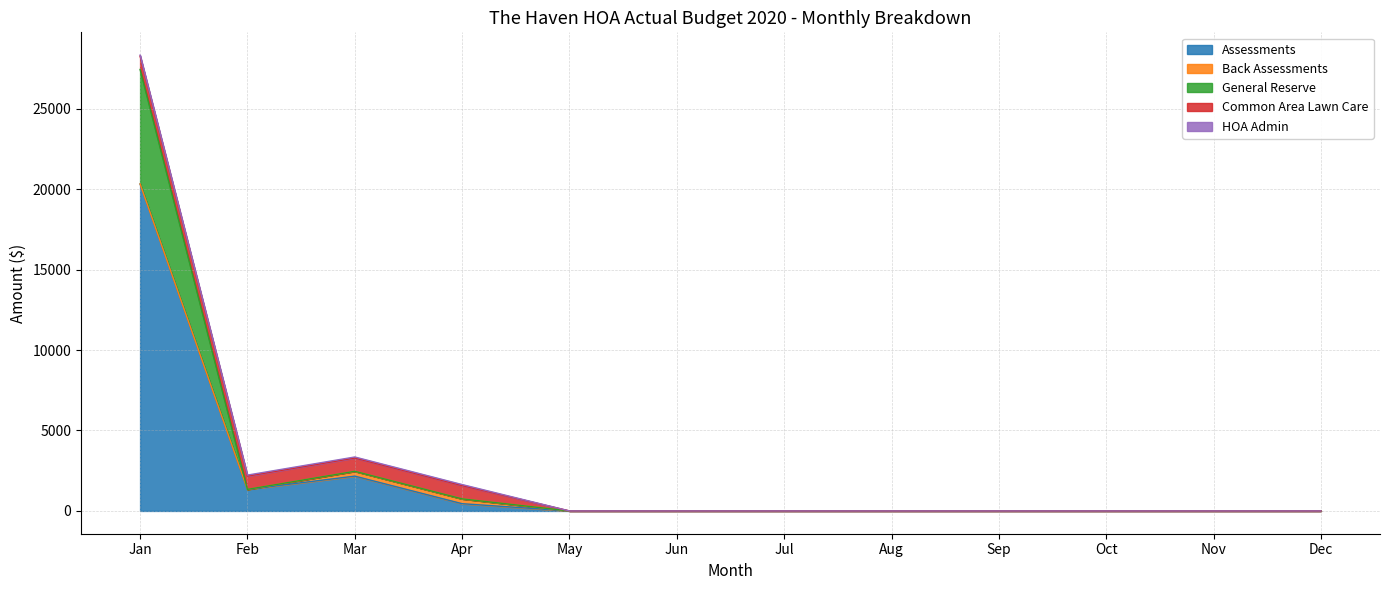

The HOA Admin series shows -40.2 at Oct. True or false?

False